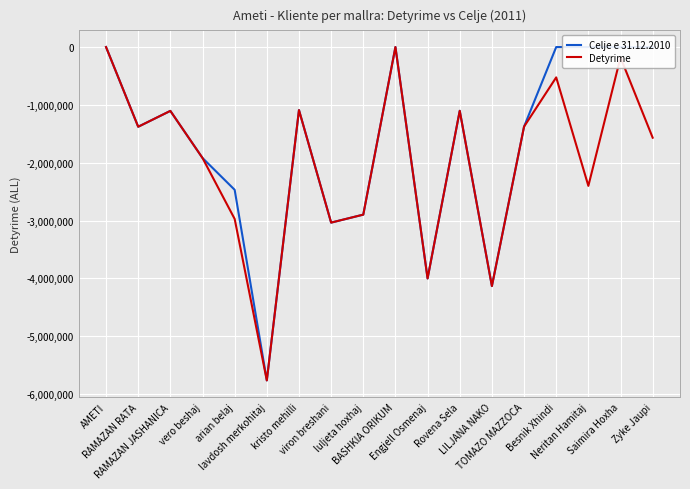

True or false: Detyrime and Celje e 31.12.2010 intersect in this chart.

False